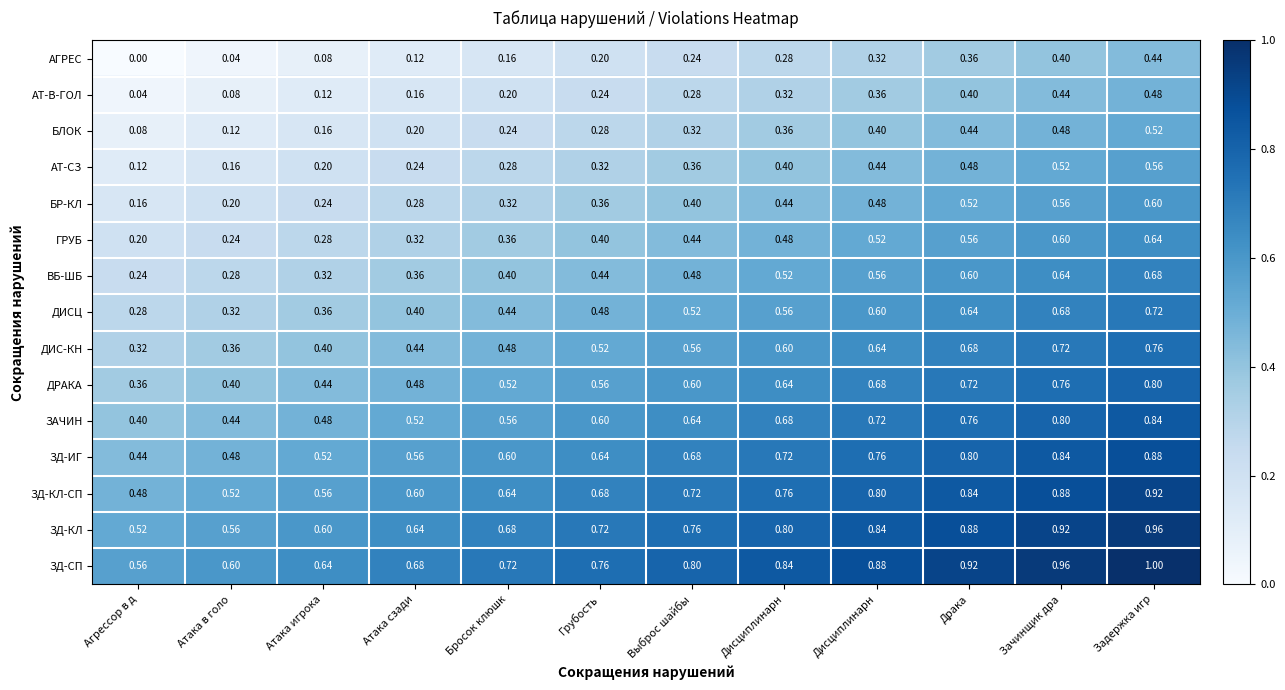

How many distinct data groups are displayed?

15